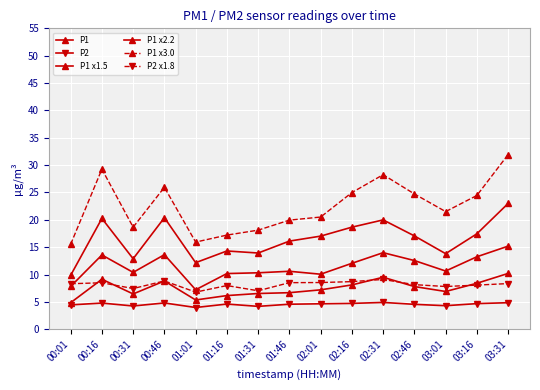

At which category is the sum across all series the highest?

03:31